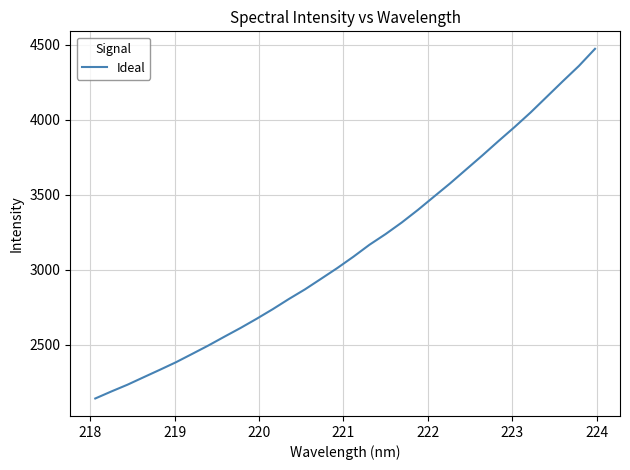

What is the greatest value displayed?

4473.9